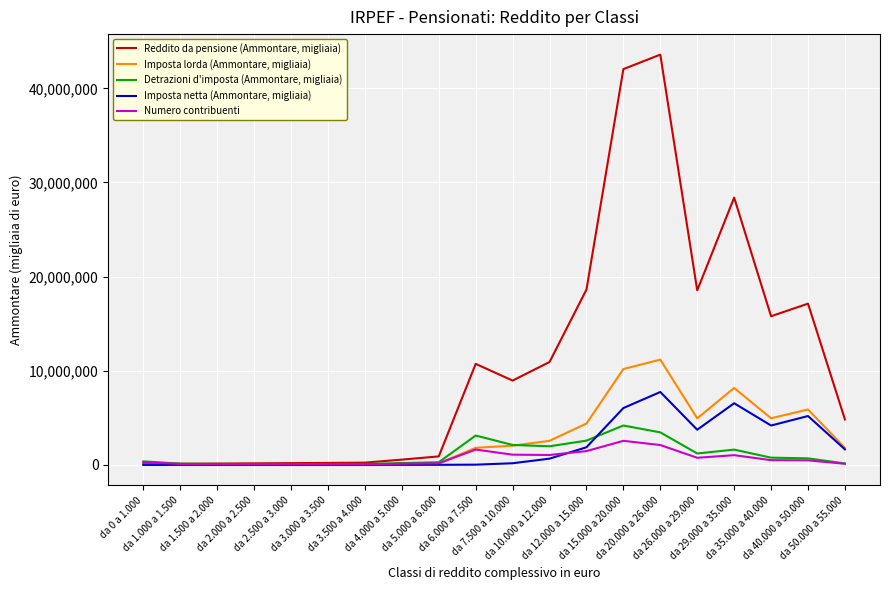

Rank the series by their maximum value, from highest to lowest.

Reddito da pensione (Ammontare, migliaia), Imposta lorda (Ammontare, migliaia), Imposta netta (Ammontare, migliaia), Detrazioni d'imposta (Ammontare, migliaia), Numero contribuenti